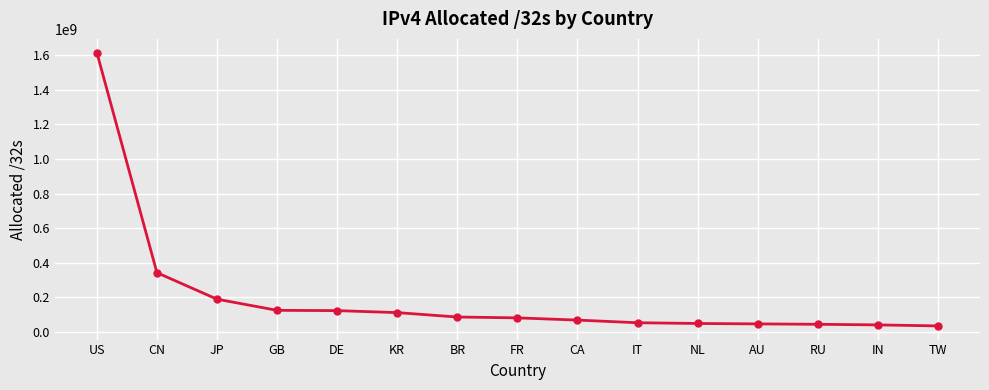

What is the sum of the values at JP and CN?

533212672